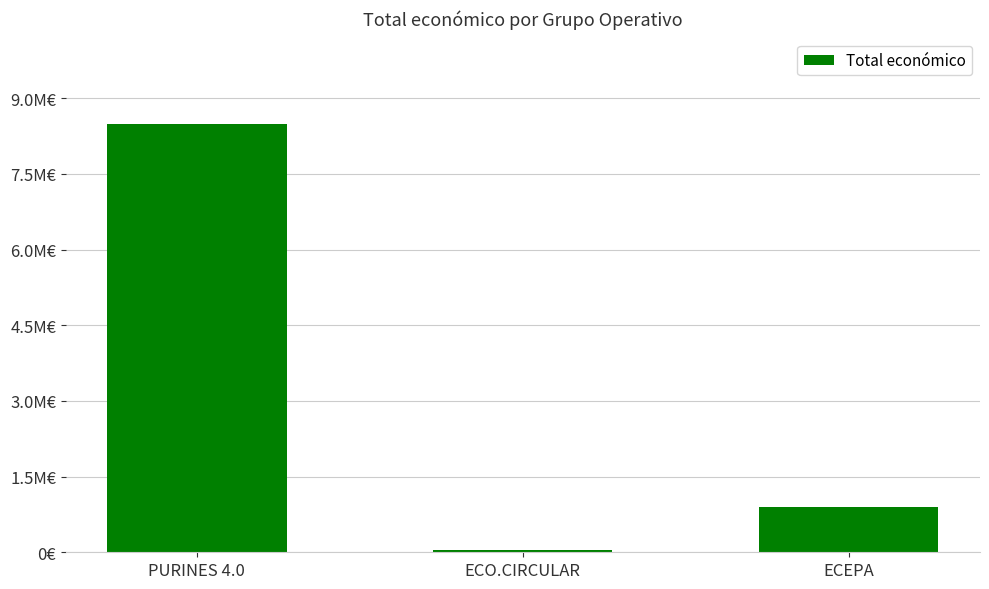

Are the bars horizontal?

No